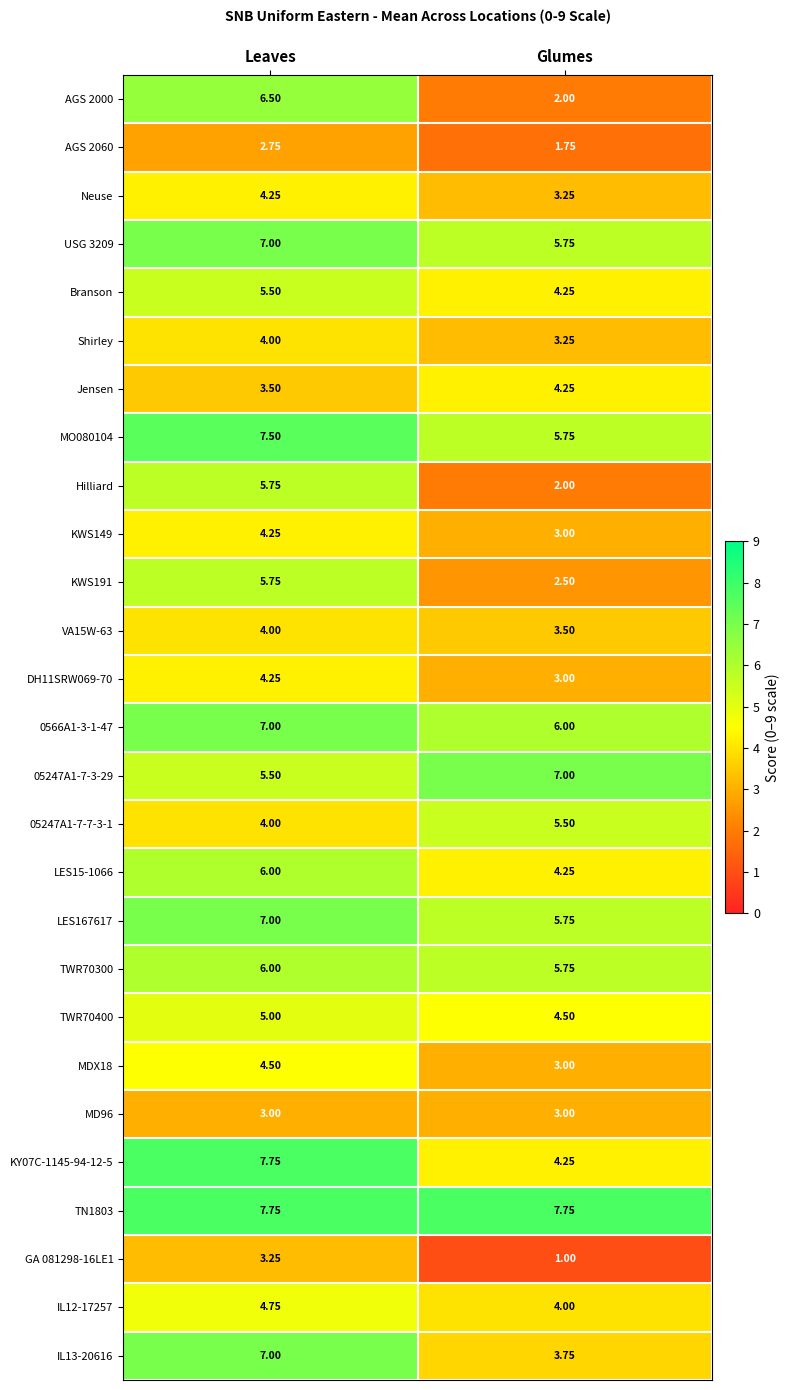

Rank the categories by 05247A1-7-3-29 value from highest to lowest.

Glumes, Leaves